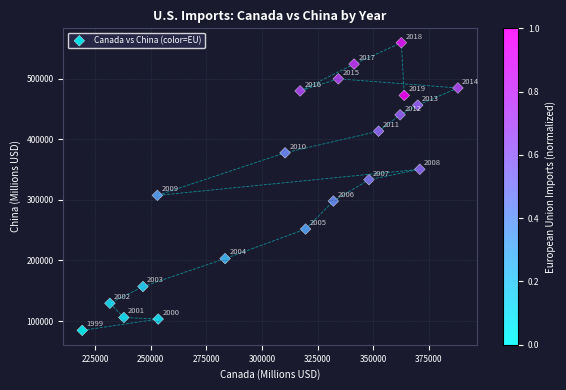

What Y value in the scatter plot is closest to 321936?

333249